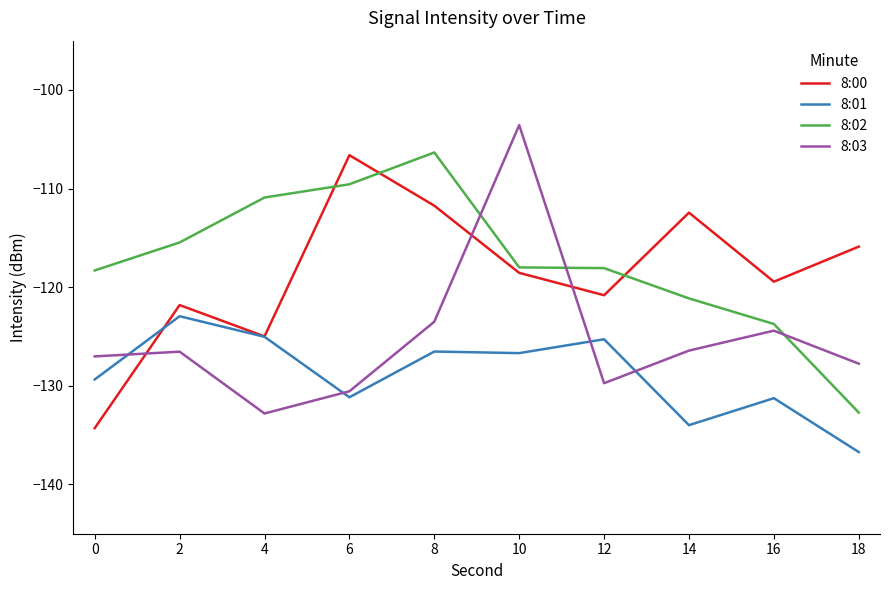

Where do 8:00 and 8:03 first cross each other?

0 and 2